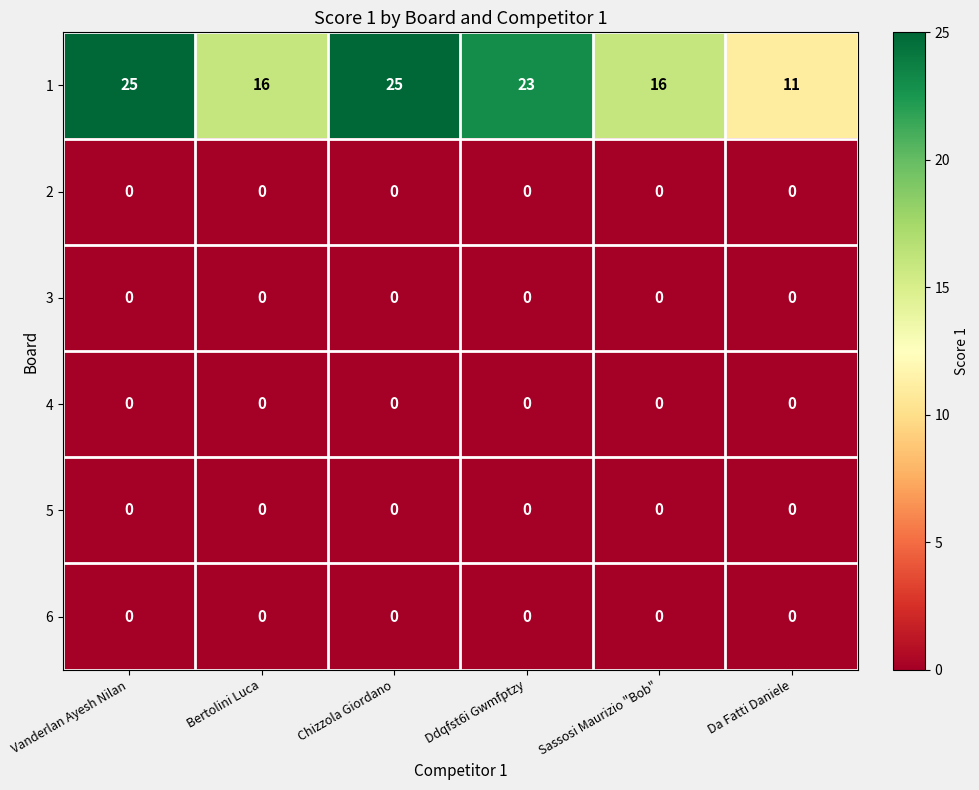

What is the difference between the highest and lowest values at Ddqfst6i Gwmfptzy?

23